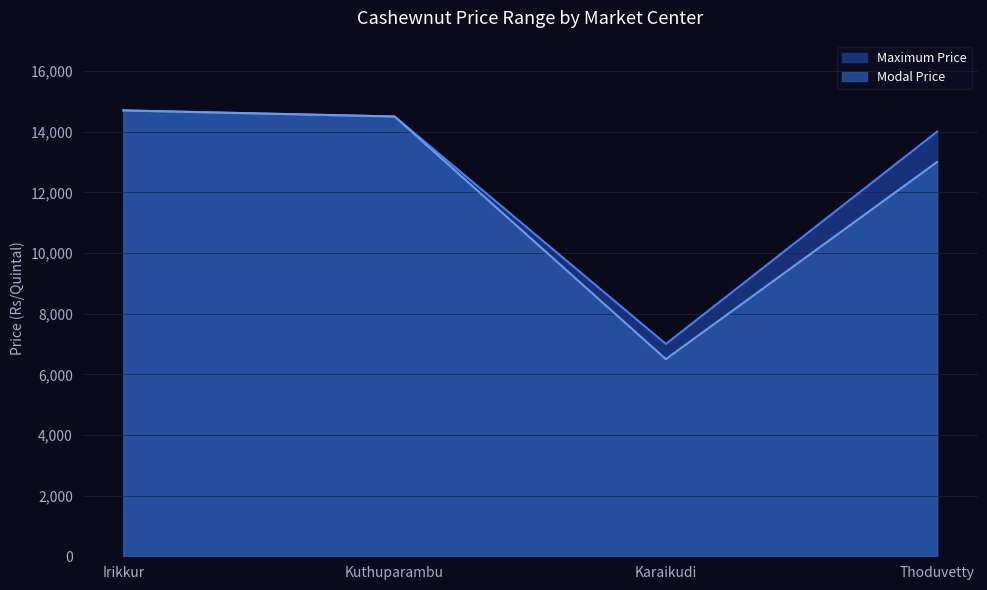

Does the chart have visible grid lines?

Yes